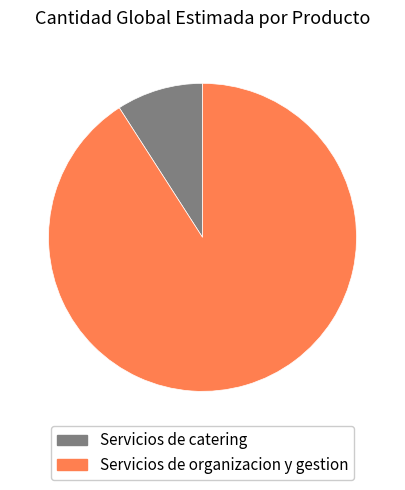

Between Servicios de organizacion y gestion and Servicios de catering, which is larger?

Servicios de organizacion y gestion